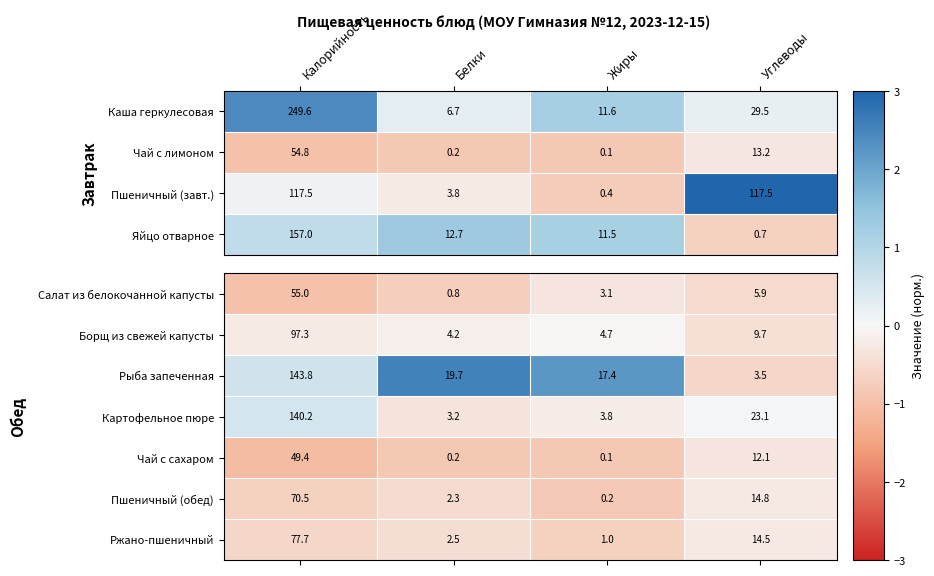

What is the lowest value of the Рыба запеченная series?

3.5